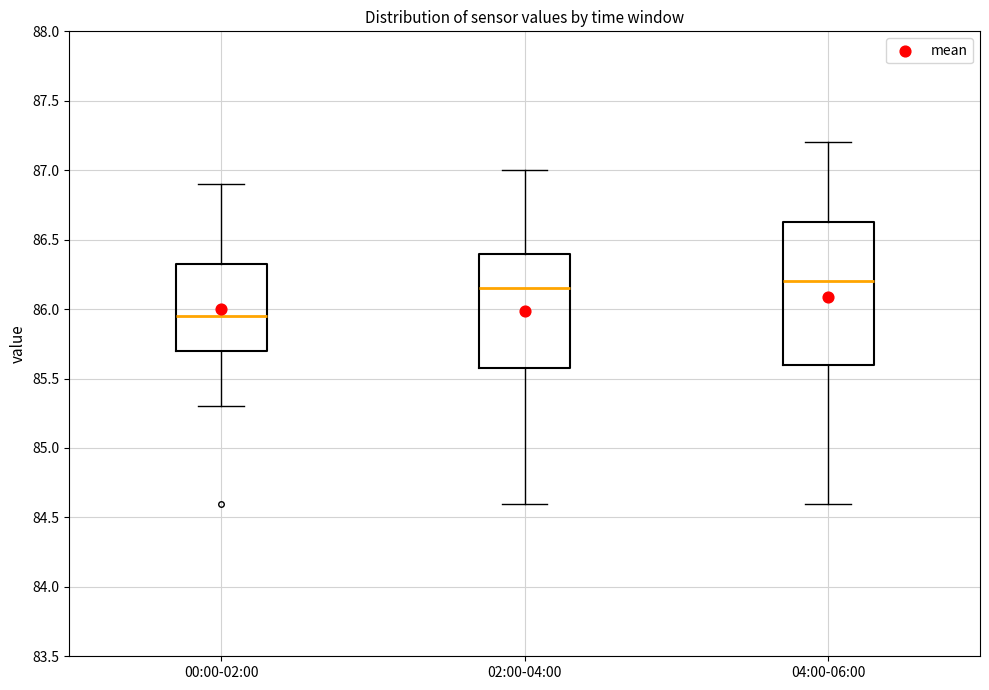

Where is the lower edge of the box for 02:00-04:00 on the y-axis? The values are not printed on the chart, so give them approximately, as read against the axis.

85.60